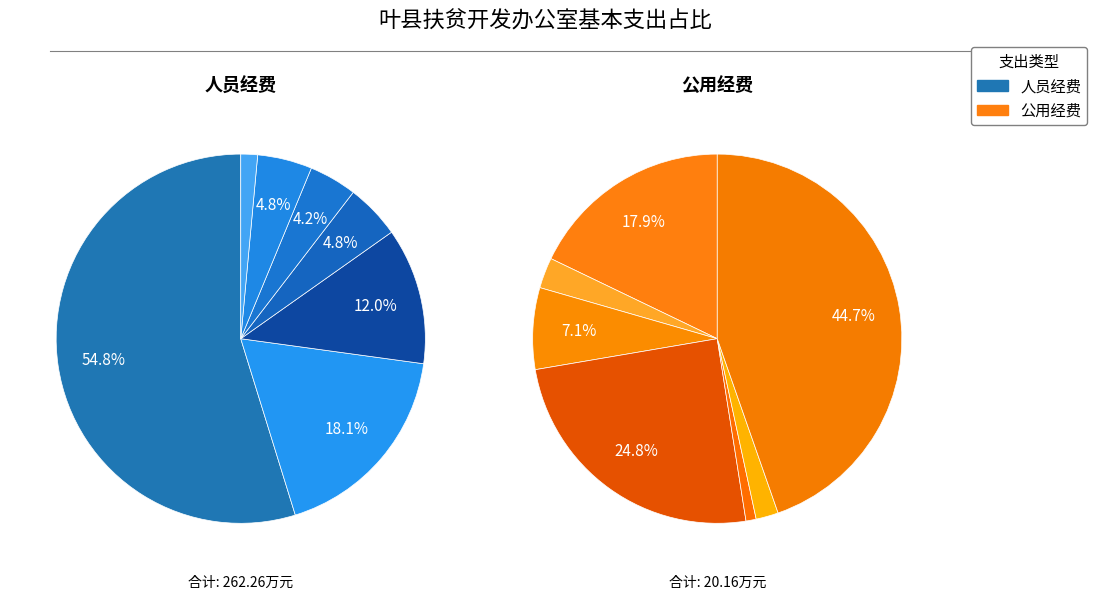

How many slices are in this pie chart?

7